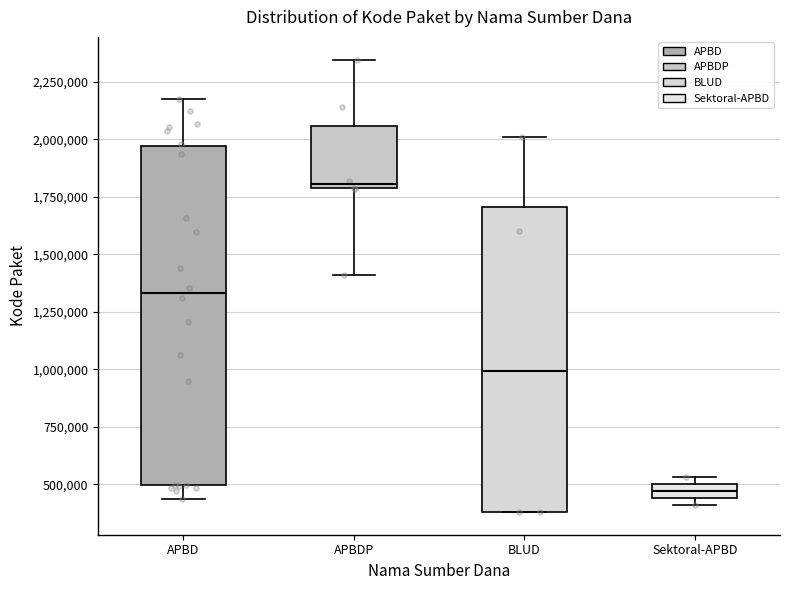

Where does the upper whisker of the box for BLUD end on the y-axis? The values are not printed on the chart, so give them approximately, as read against the axis.

2000000